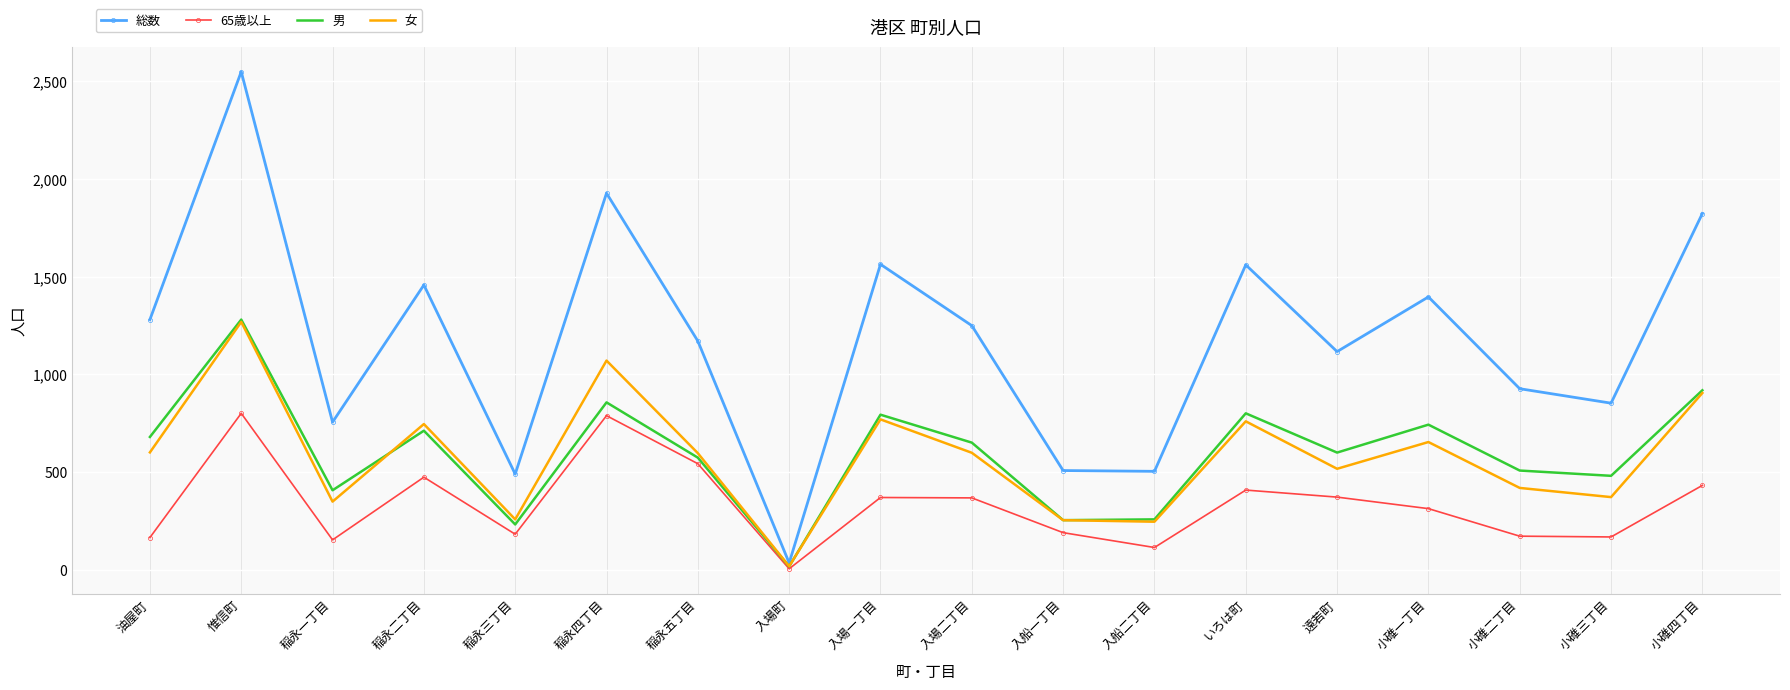

Which label corresponds to the smallest value in the chart?

入場町